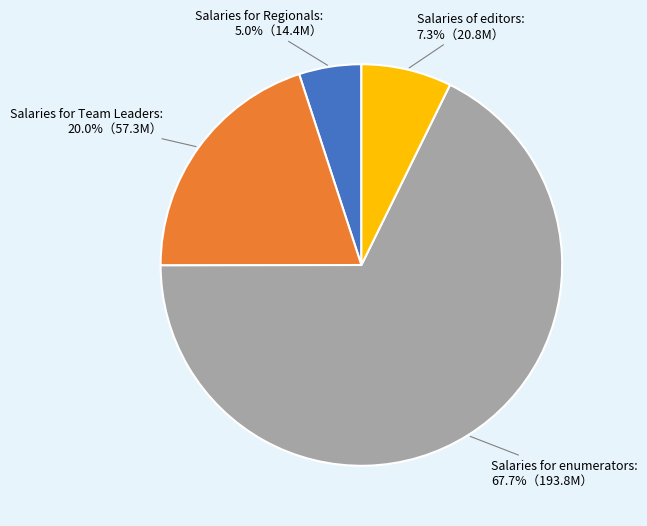

The Salaries of editors slice represents 7% of the pie. True or false?

True